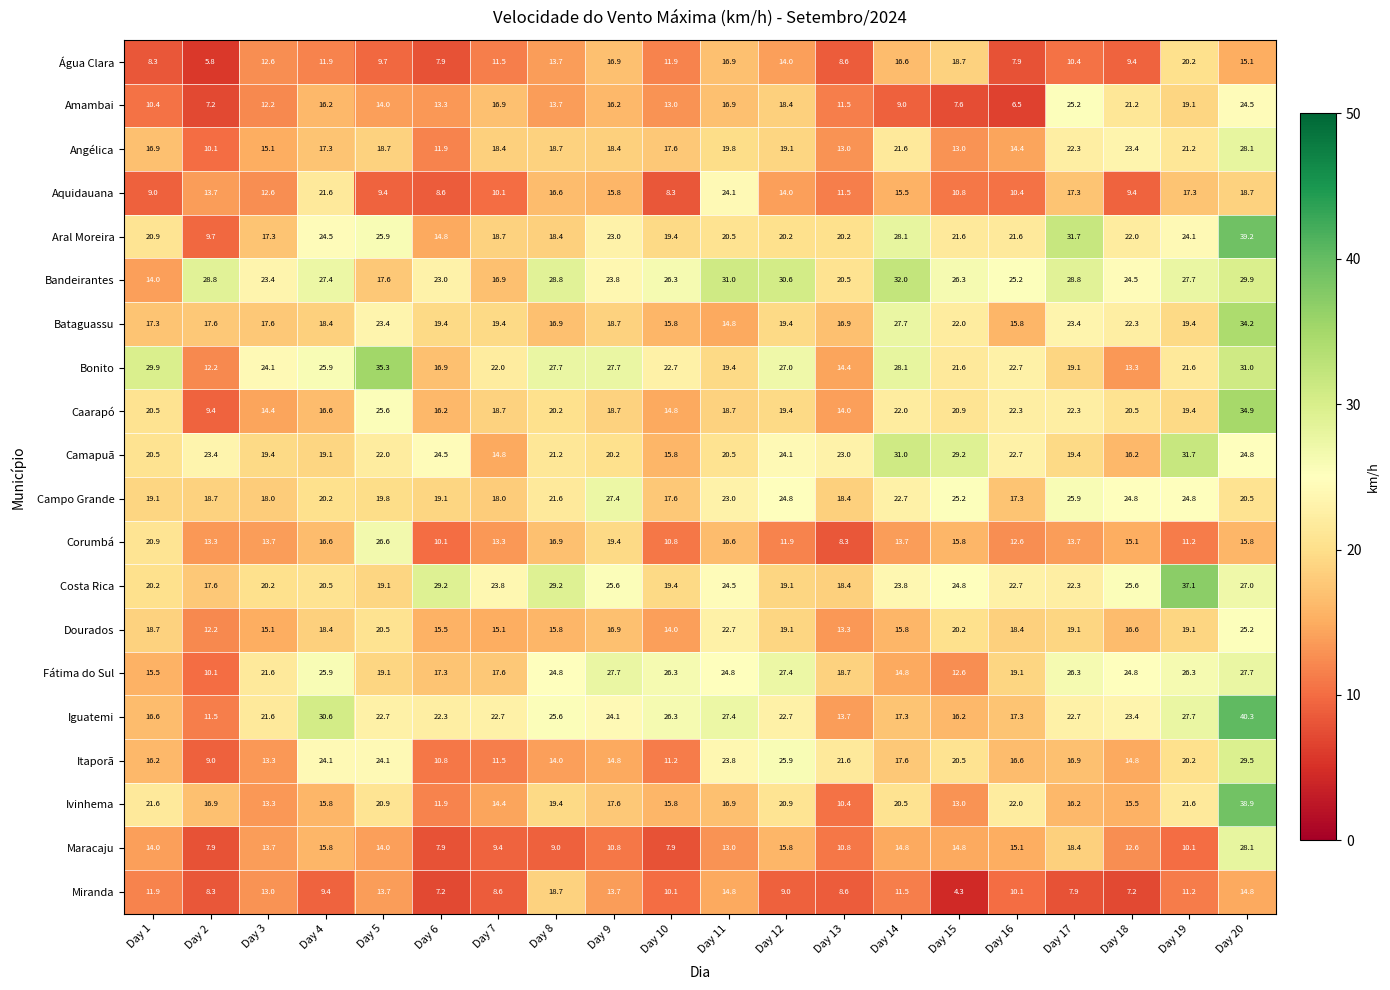

Which series changed the most between Day 8 and Day 15?

Miranda